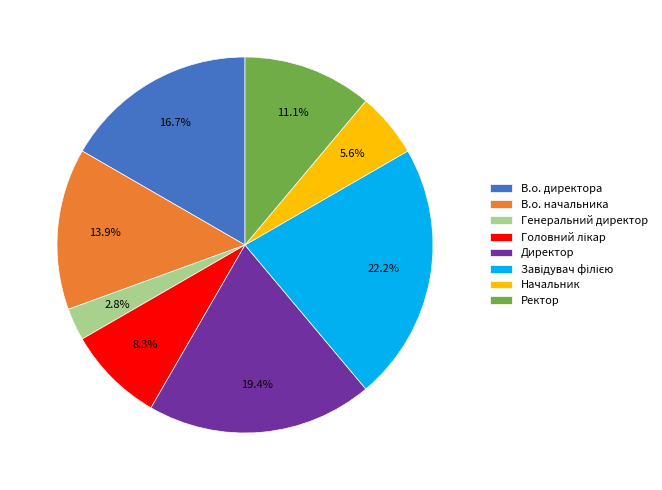

Which has a higher value, В.о. директора or Ректор?

В.о. директора